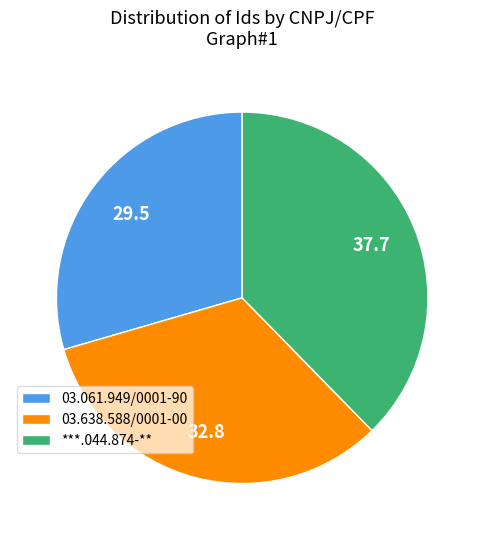

Is 03.061.949/0001-90 the majority of the pie?

No